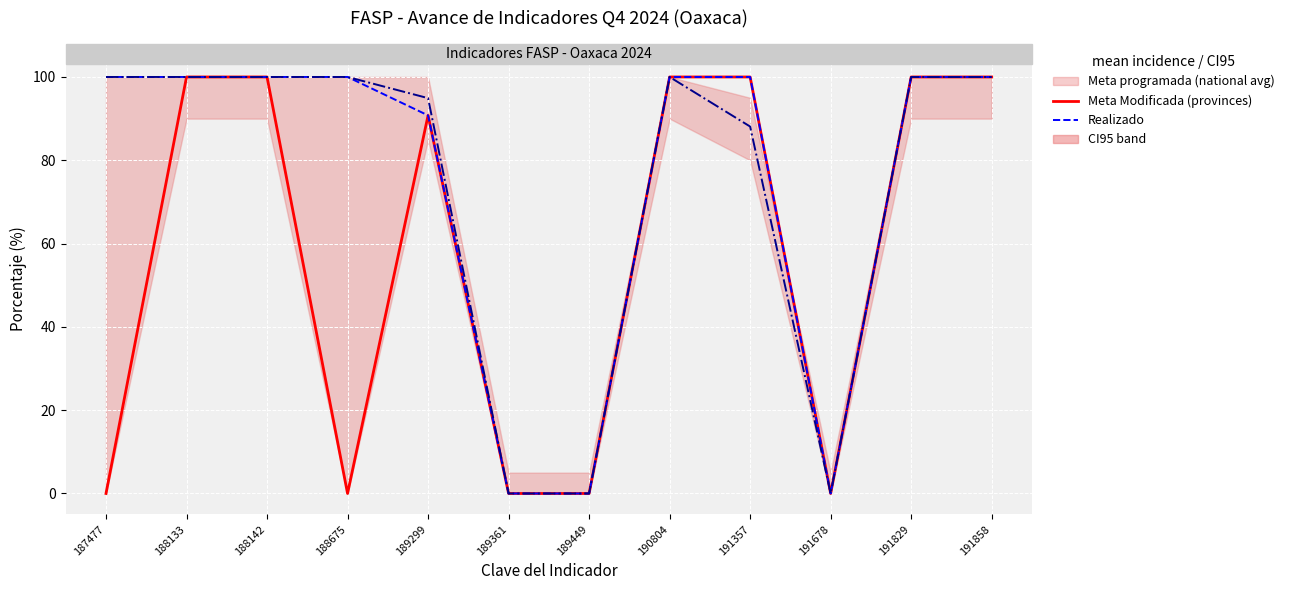

At which category is the sum across all series the highest?

188133